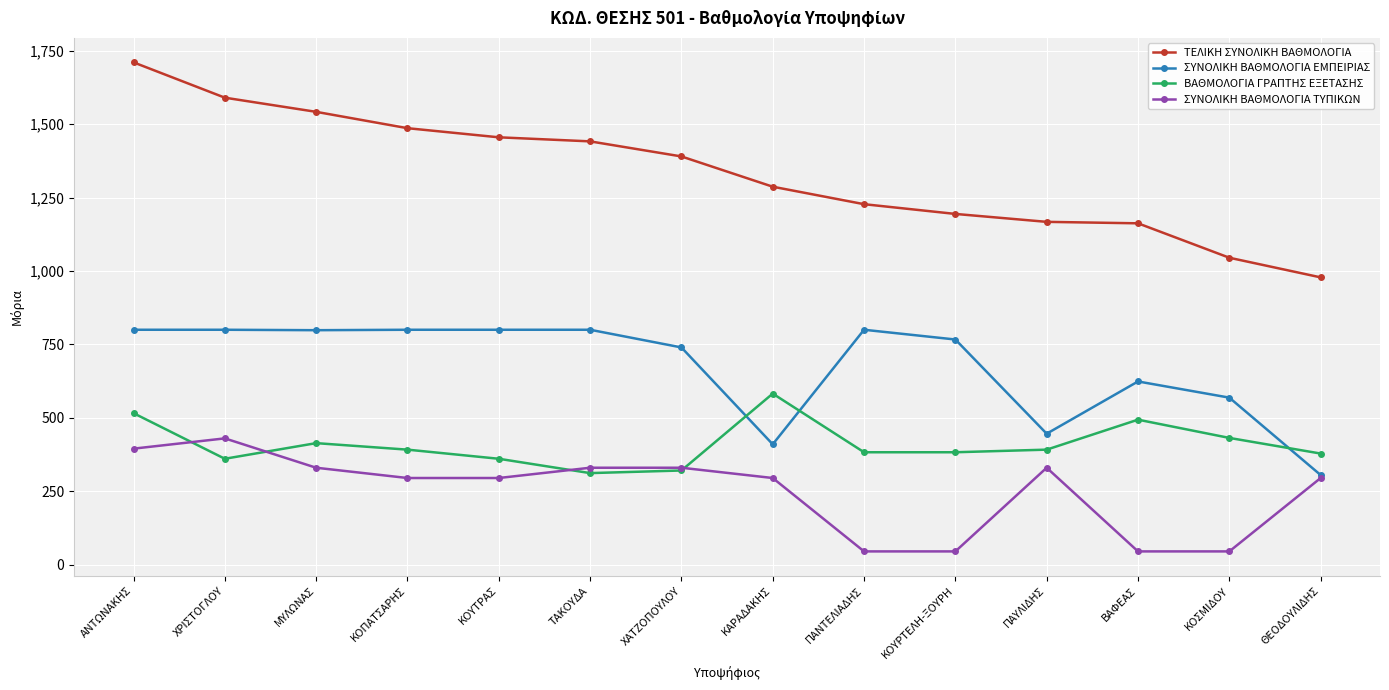

Rank the series at ΚΟΥΡΤΕΛΗ-ΞΟΥΡΗ from lowest to highest value.

ΣΥΝΟΛΙΚΗ ΒΑΘΜΟΛΟΓΙΑ ΤΥΠΙΚΩΝ, ΒΑΘΜΟΛΟΓΙΑ ΓΡΑΠΤΗΣ ΕΞΕΤΑΣΗΣ, ΣΥΝΟΛΙΚΗ ΒΑΘΜΟΛΟΓΙΑ ΕΜΠΕΙΡΙΑΣ, ΤΕΛΙΚΗ ΣΥΝΟΛΙΚΗ ΒΑΘΜΟΛΟΓΙΑ